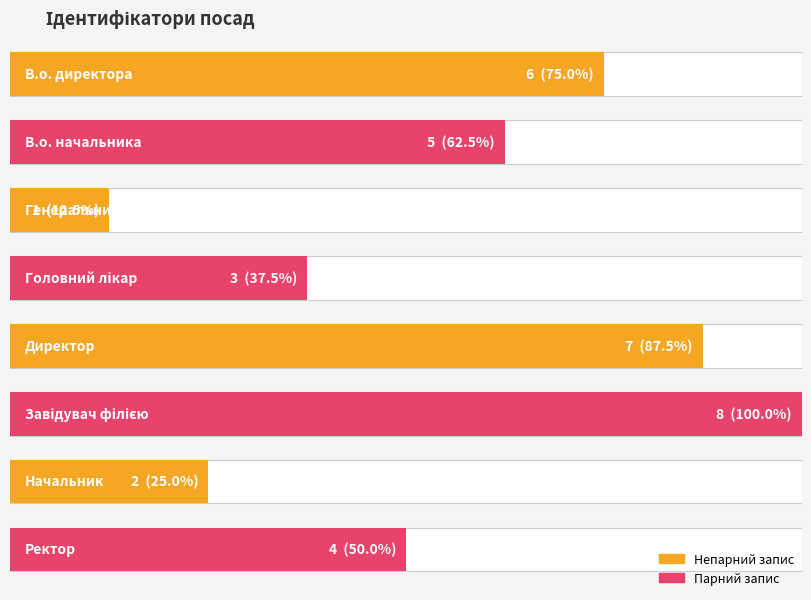

Rank the categories by value from lowest to highest.

Генеральний директор, Начальник, Головний лікар, Ректор, В.о. начальника, В.о. директора, Директор, Завідувач філією